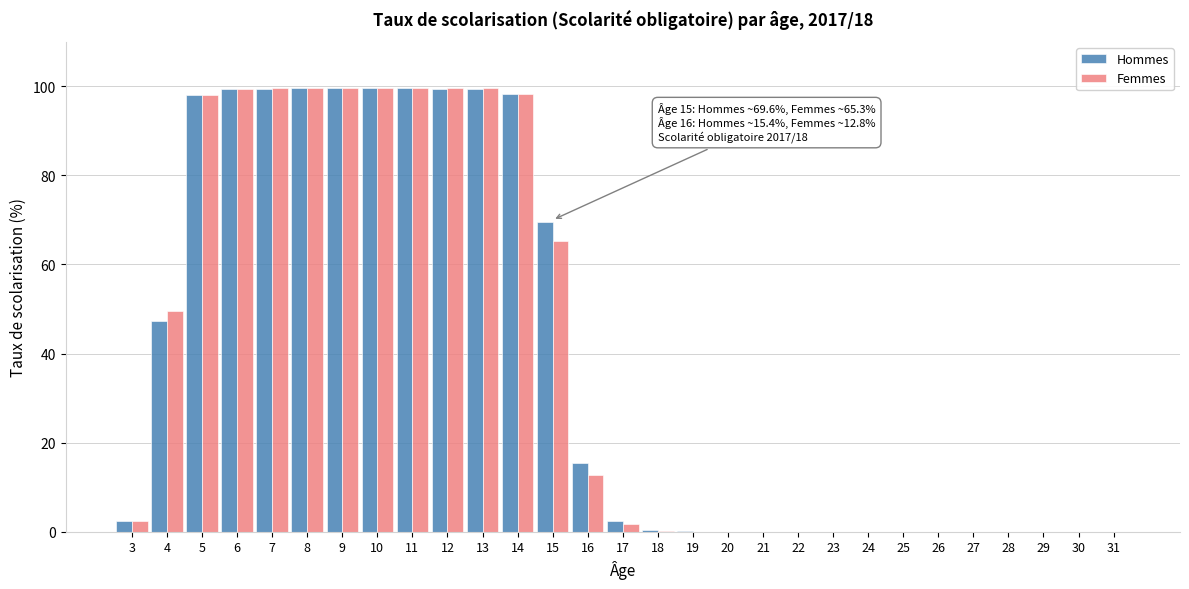

What value does the Femmes series have at 10?

99.5